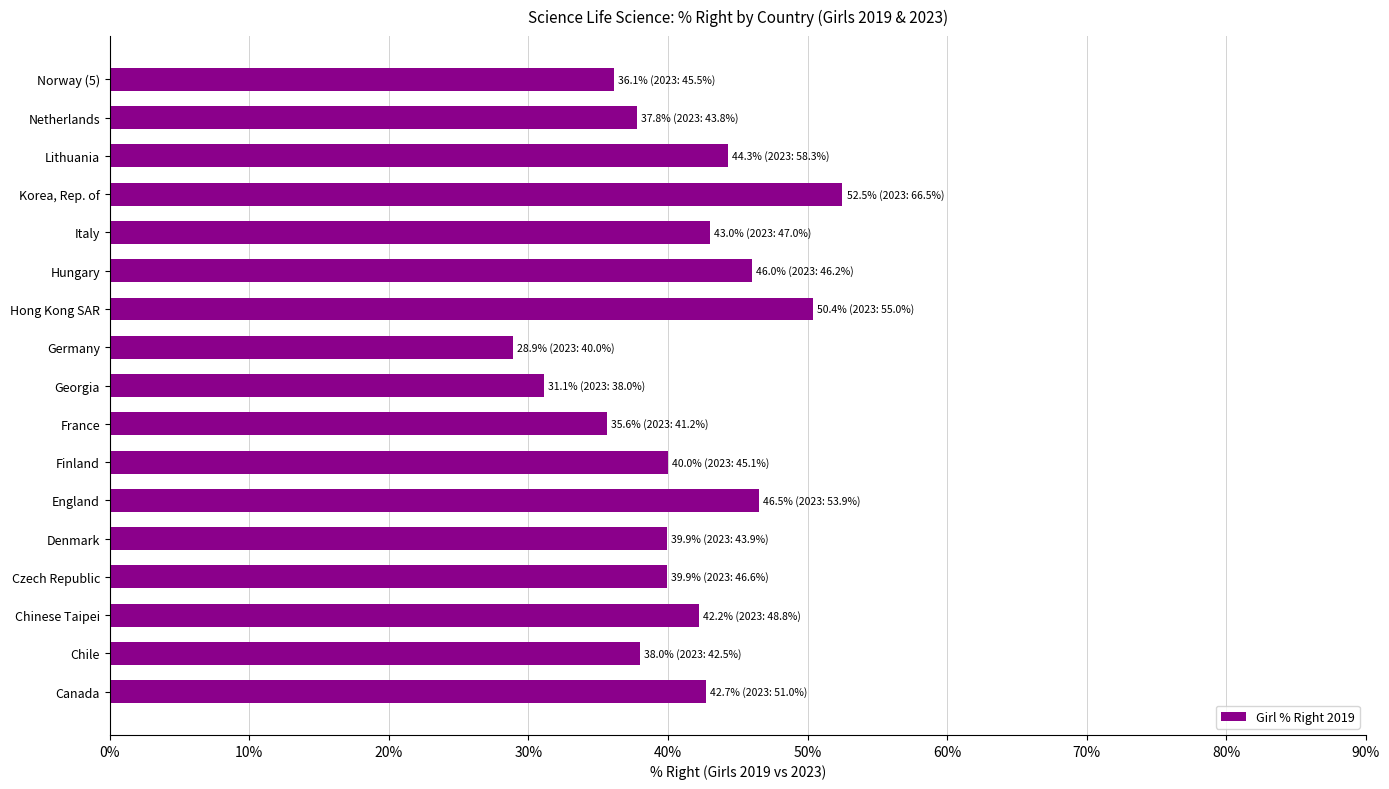

The value at England is 77.3. True or false?

False